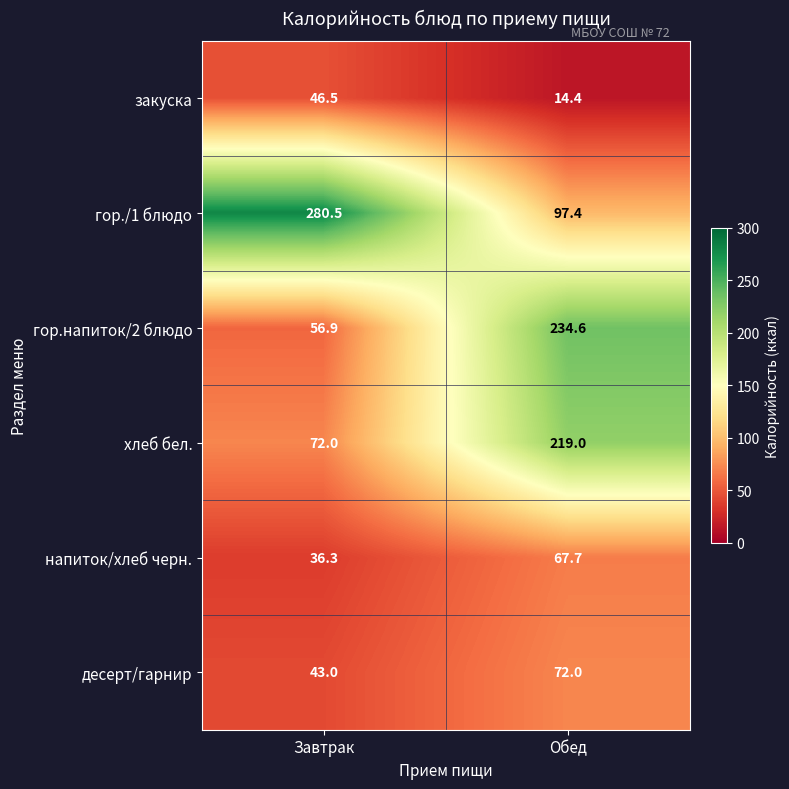

Is it true that хлеб бел. equals 44.6 at Завтрак?

False